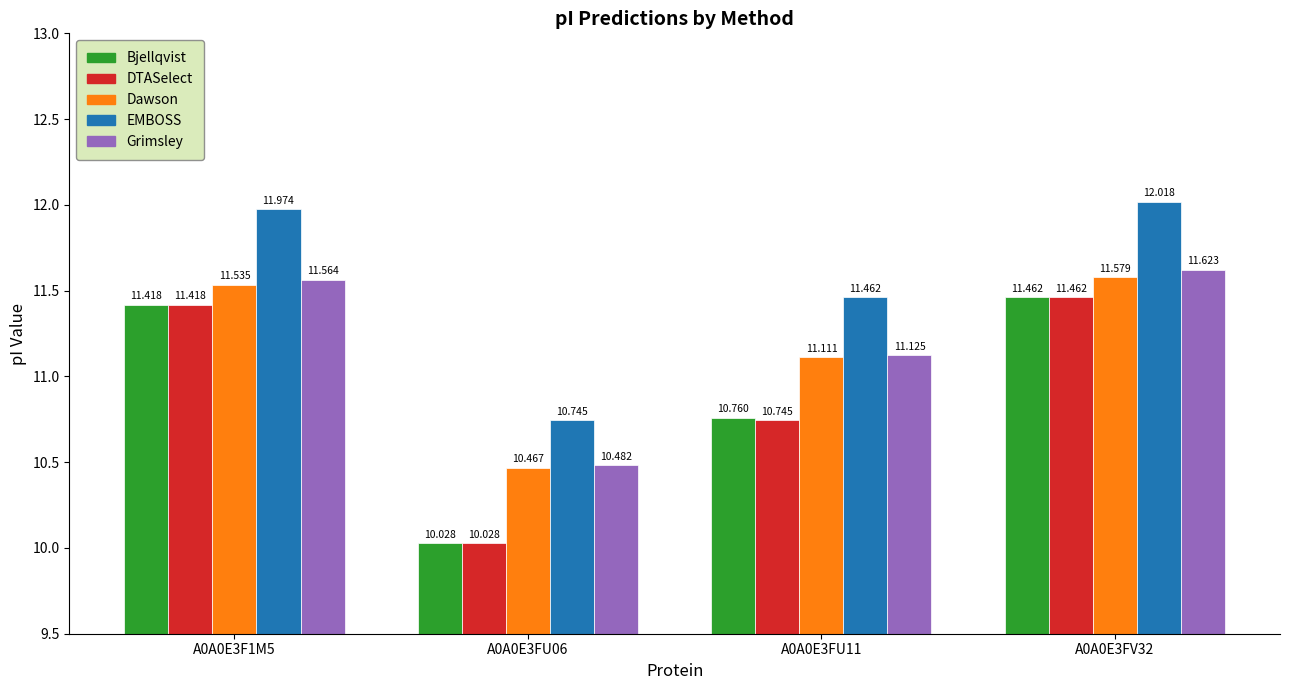

Is the value of Grimsley at A0A0E3F1M5 greater than the value of DTASelect at A0A0E3FU06?

Yes